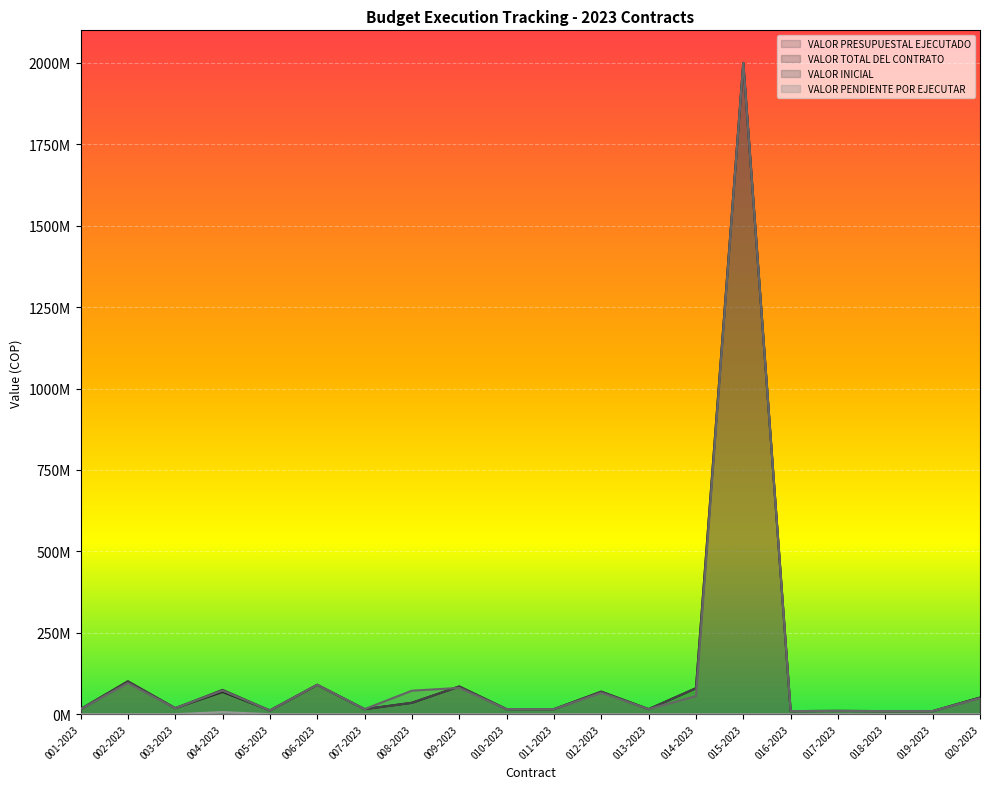

Where is the first local maximum for VALOR PENDIENTE POR EJECUTAR?

004-2023